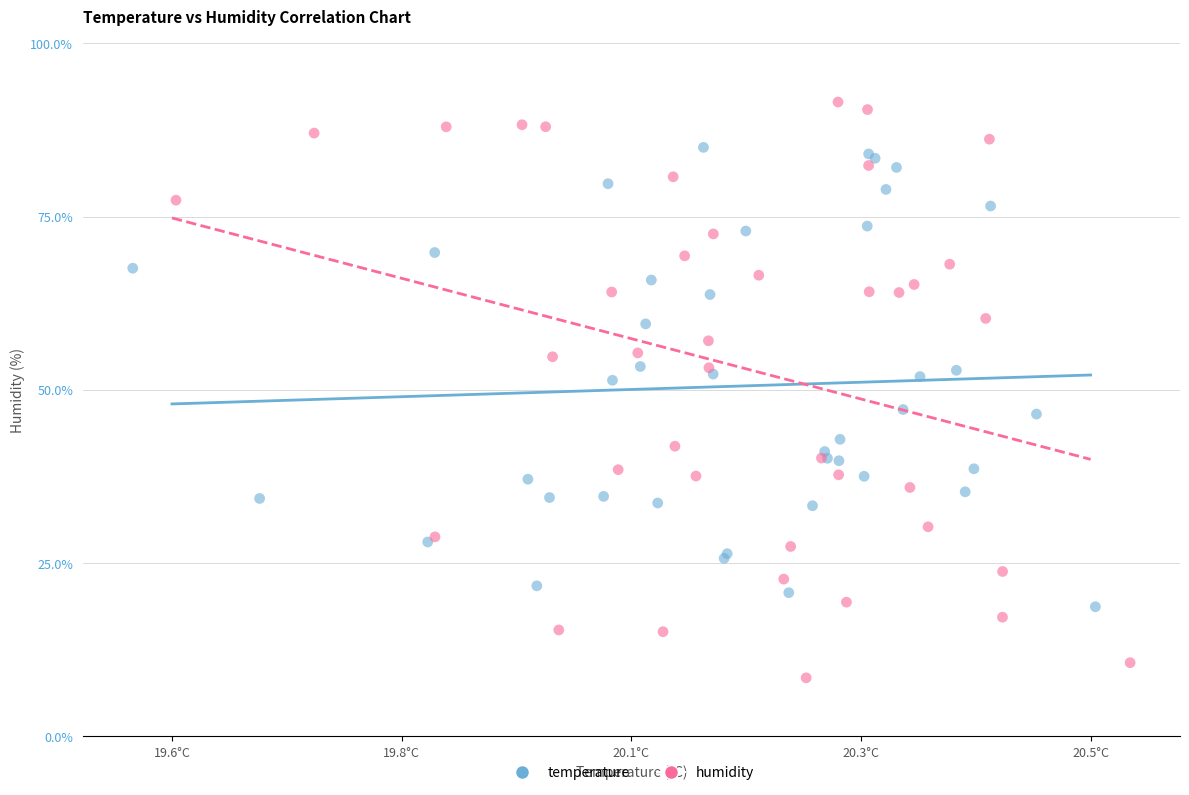

Which series has the largest Y range (max minus min)?

humidity